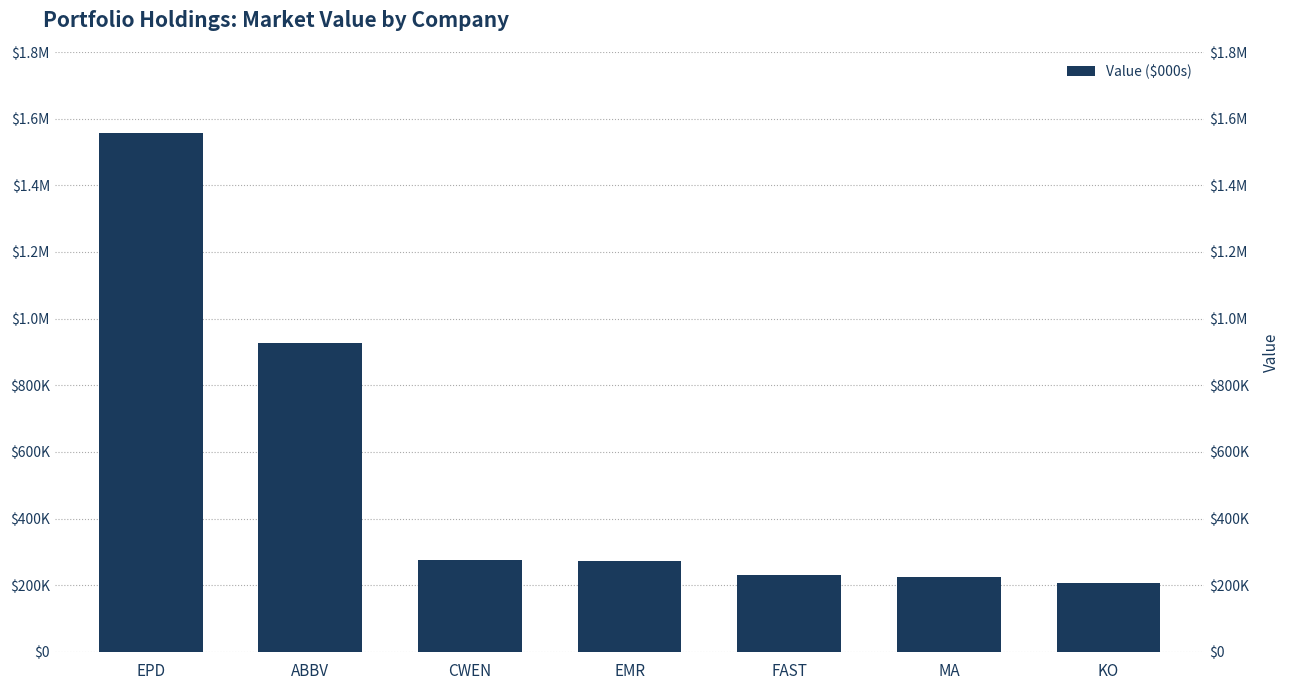

Which has a higher value, EPD or EMR?

EPD